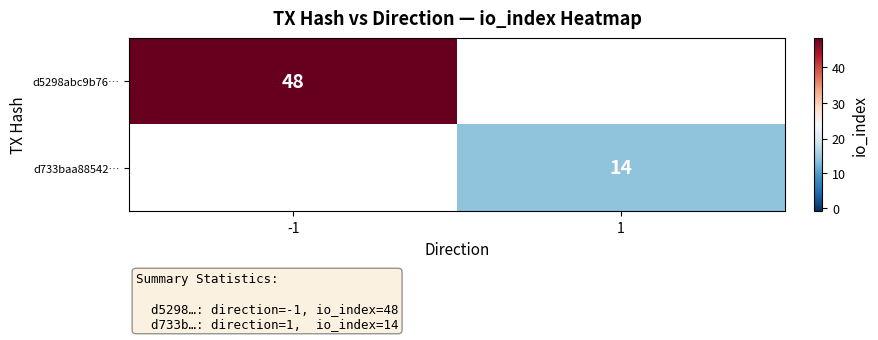

The d733baa88542… series shows 14 at 1. True or false?

True